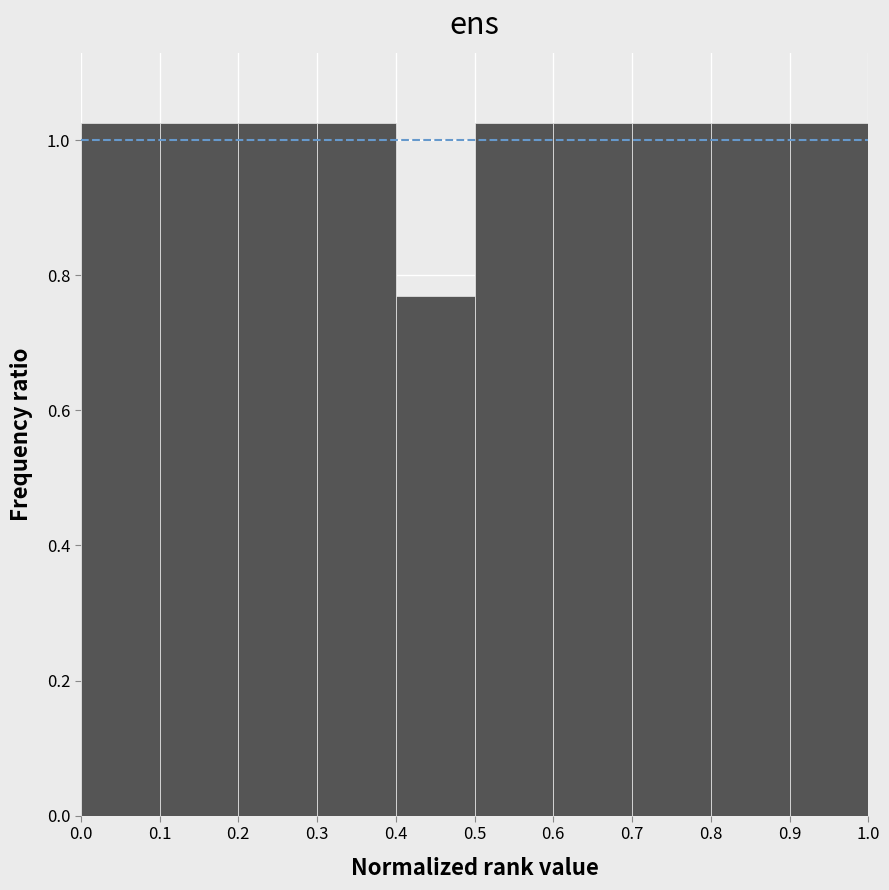

Reading left to right, transcribe this chart: for each bar, give the range it covers on the x-axis and its height. The values are not printed on the chart, so give them approximately, as read against the axis.

0.0 to 0.1: 1.02
0.1 to 0.2: 1.02
0.2 to 0.3: 1.02
0.3 to 0.4: 1.02
0.4 to 0.5: 0.76
0.5 to 0.6: 1.02
0.6 to 0.7: 1.02
0.7 to 0.8: 1.02
0.8 to 0.9: 1.02
0.9 to 1.0: 1.02